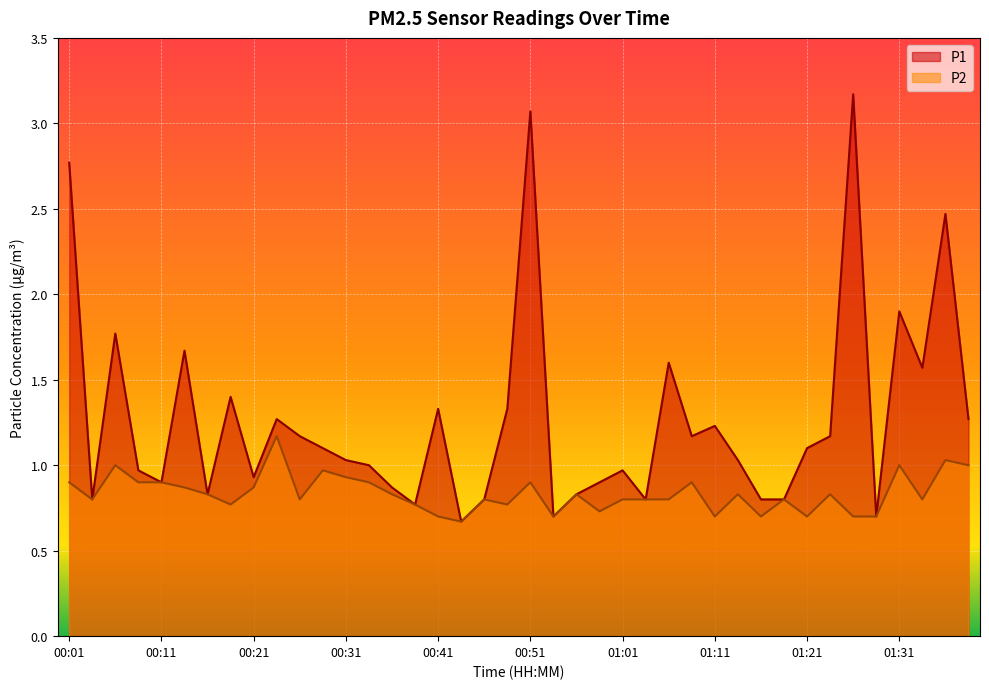

What is the smallest value displayed?

0.7